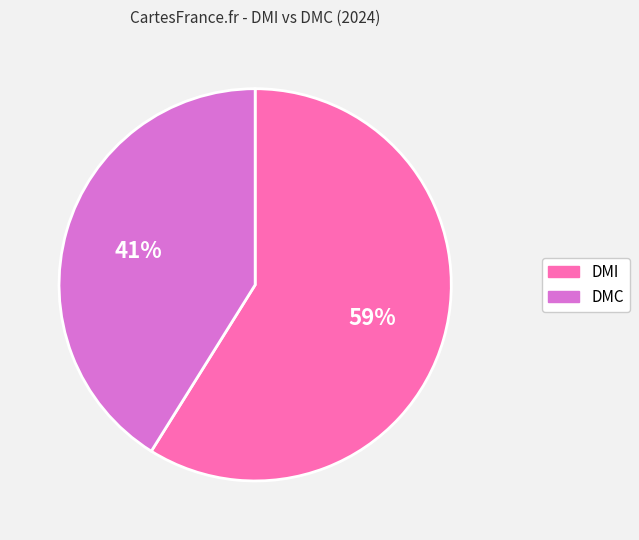

Count the number of slices in the pie.

2